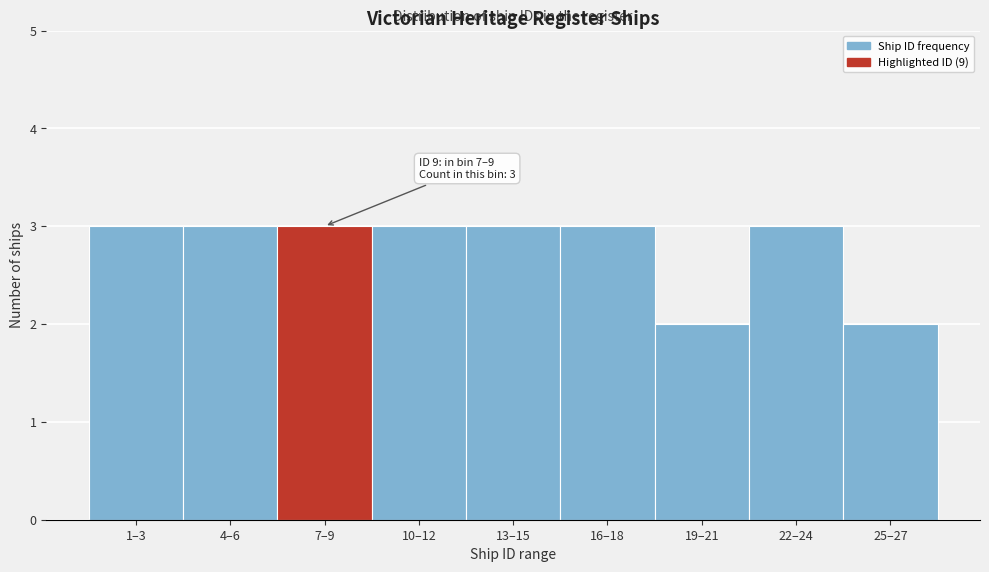

Reading left to right, what are all the values shown in this chart?

1–3=3	4–6=3	7–9=3	10–12=3	13–15=3	16–18=3	19–21=2	22–24=3	25–27=2